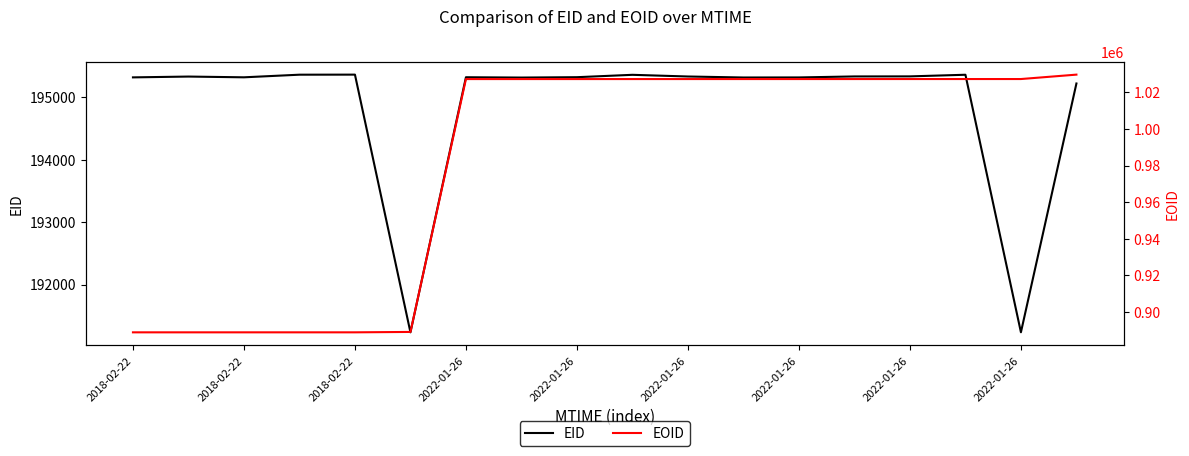

Rank the series by their average value, from highest to lowest.

EOID, EID